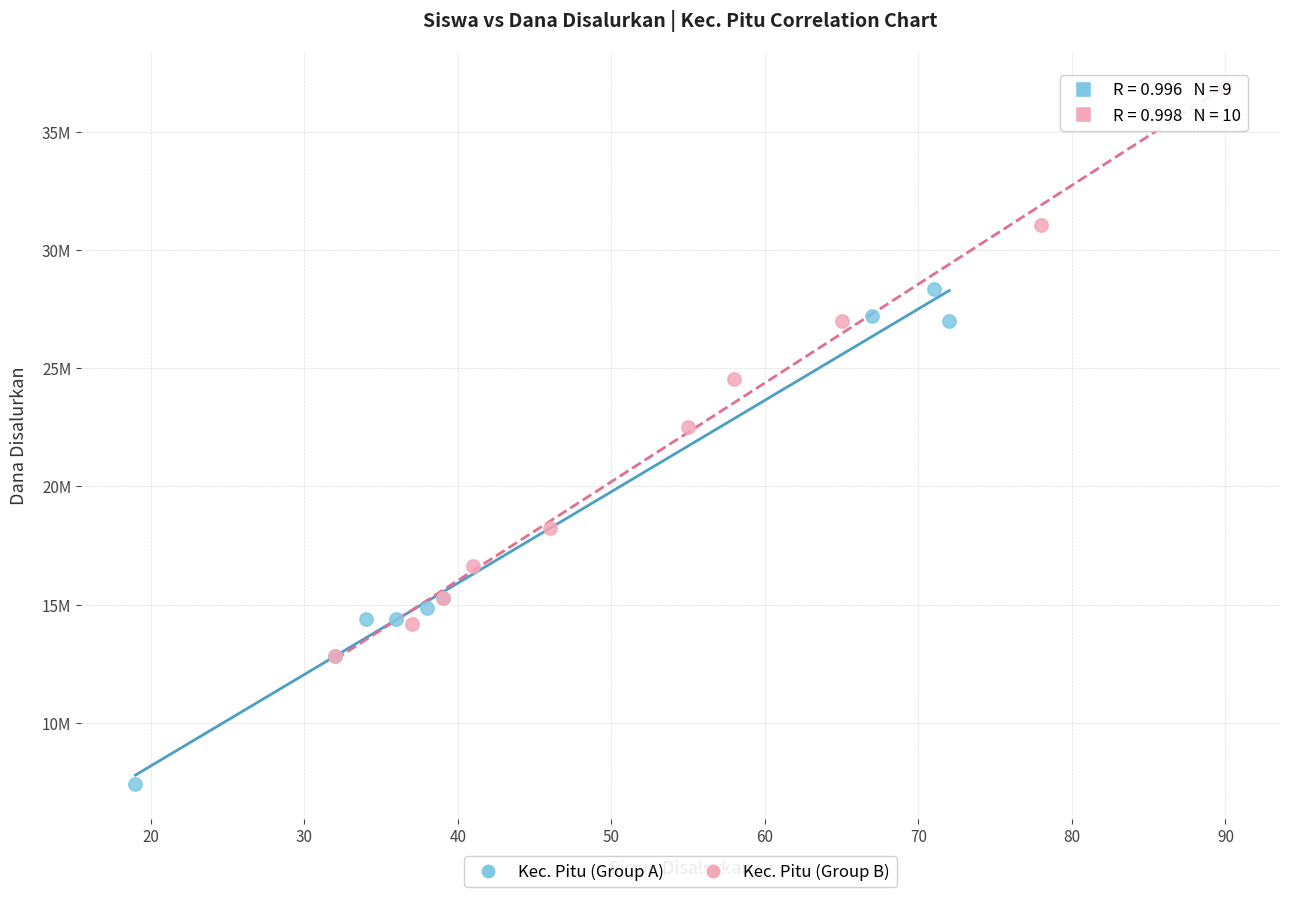

Which series has the widest spread of Y values?

Kec. Pitu (Group B)